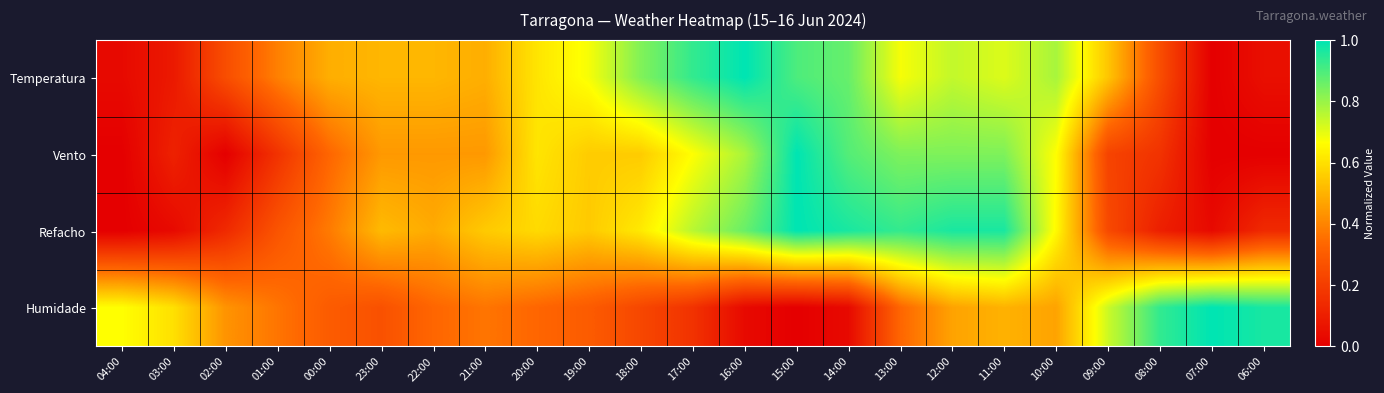

At which category is the sum across all series the highest?

12:00